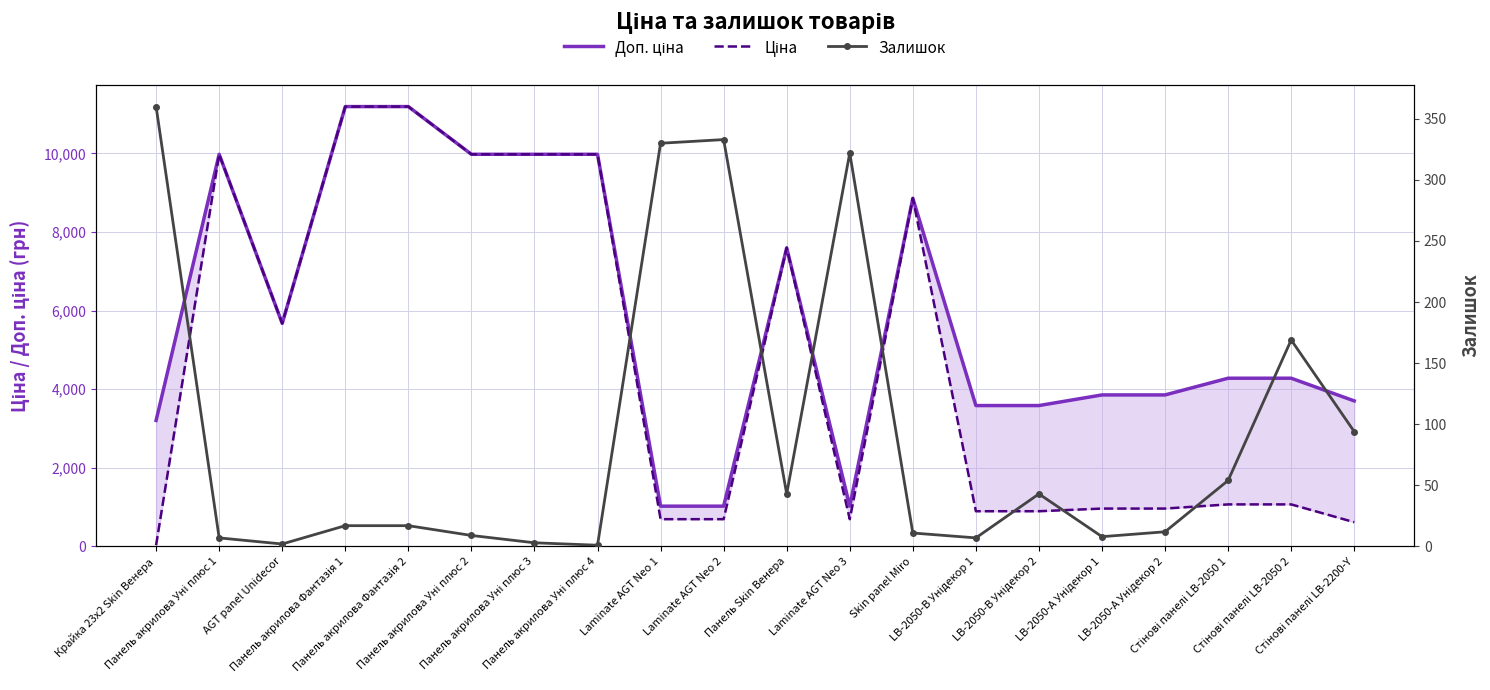

True or false: Доп. ціна has a value of 3583.6 at LB-2050-В Унідекор 2.

True